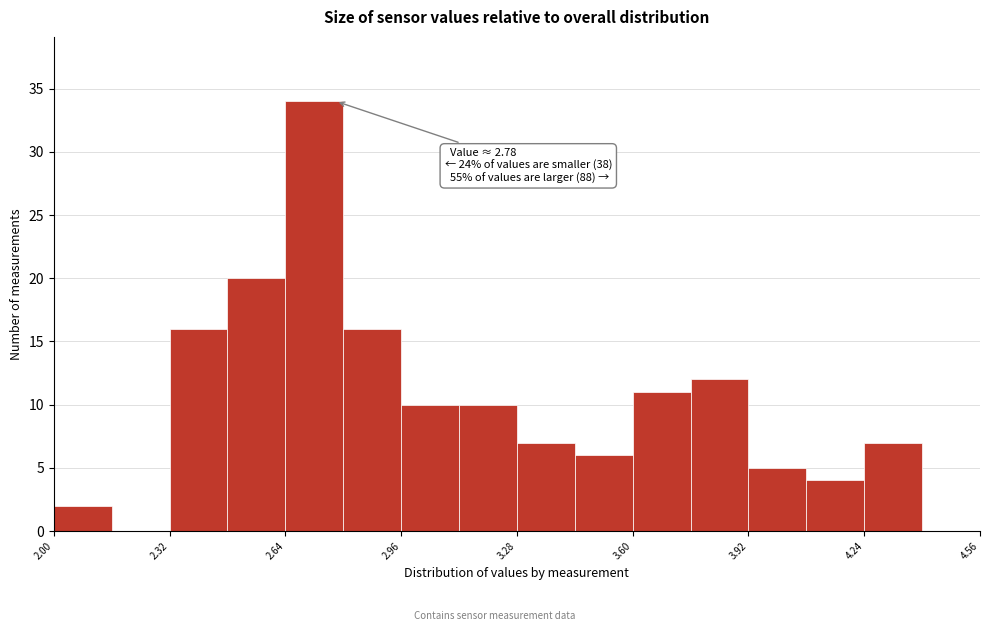

Around what value on the x-axis is the tallest bar? Give the approximate position of its centre, as read against the axis.

2.70